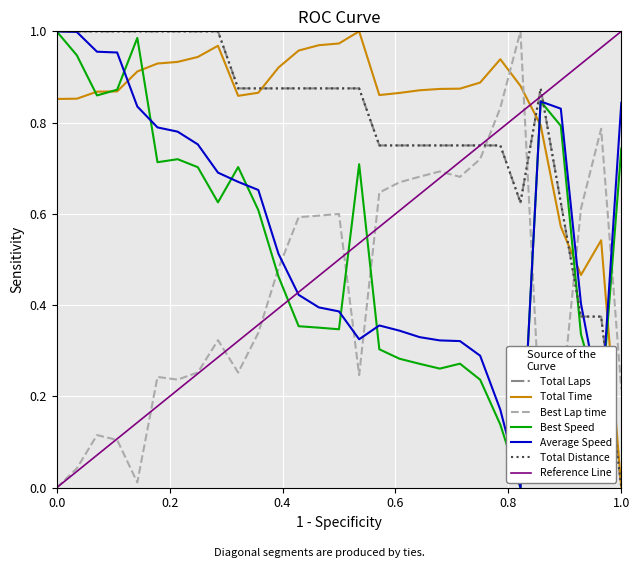

At which category does the chart reach its minimum across all series?

1.0